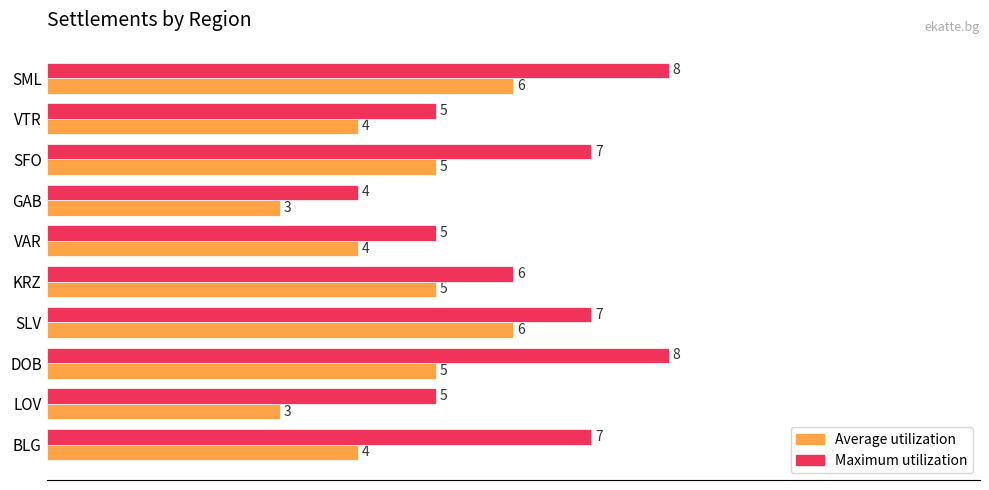

List the series in order of their overall mean, highest first.

Maximum utilization, Average utilization